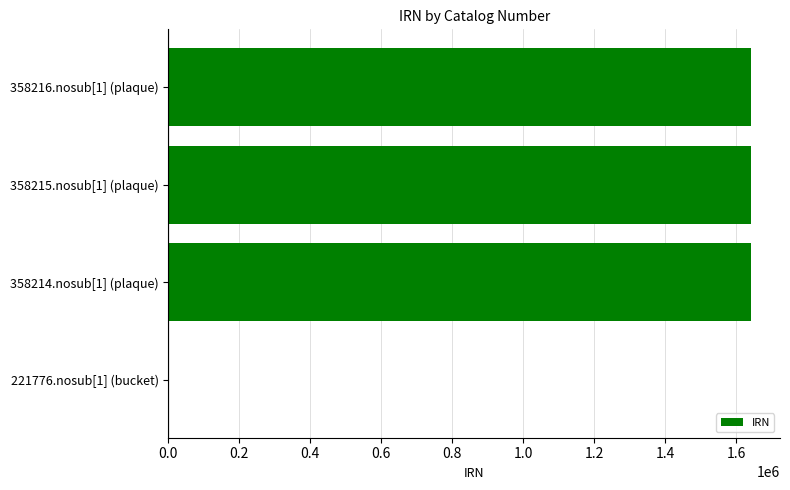

What is the sum of all values?

4922835